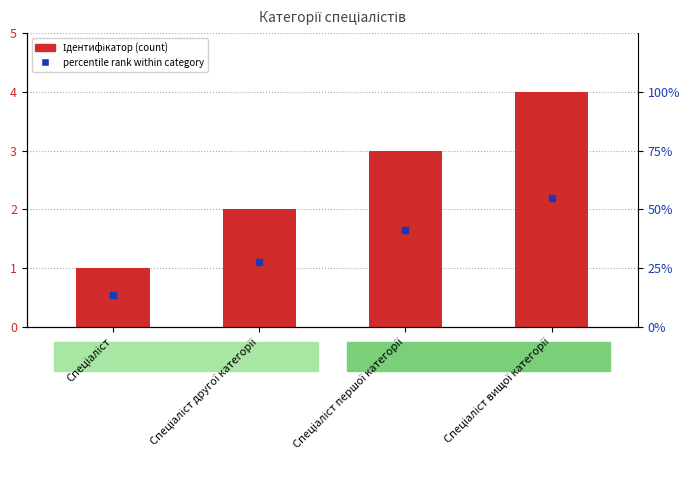

How many bars are there in total?

4